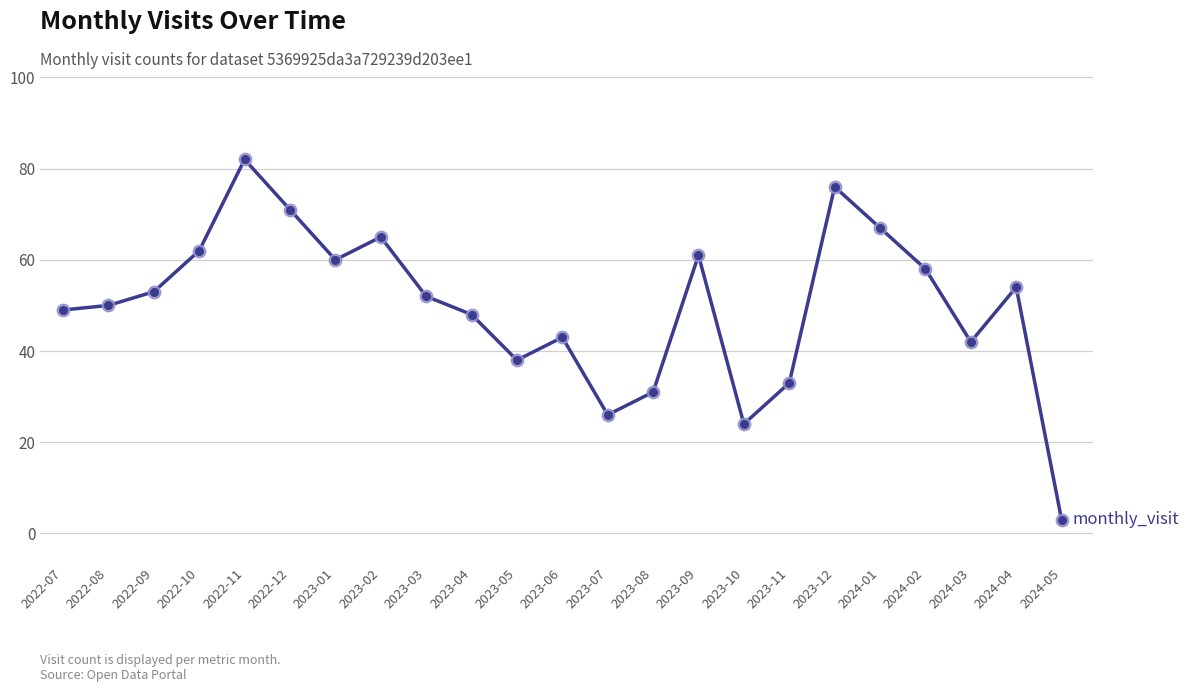

What is the change in value from 2023-05 to 2023-11?

-5